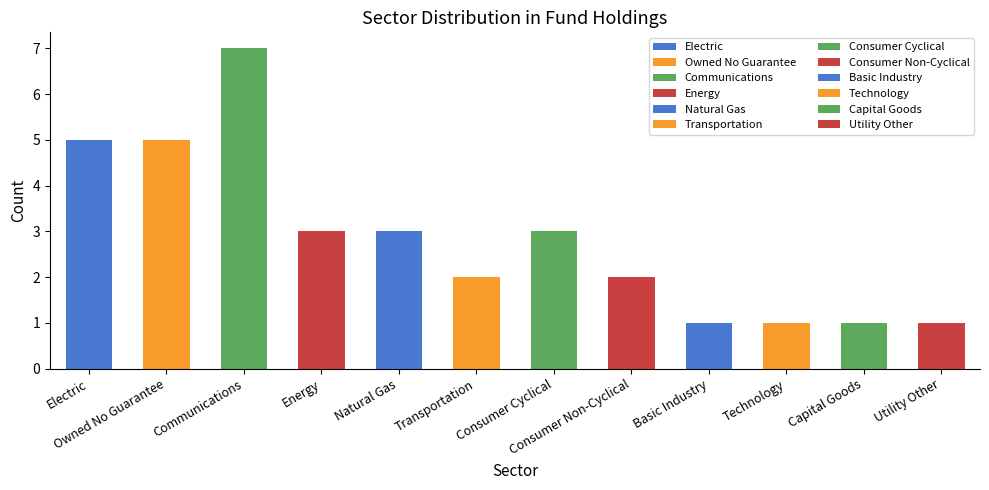

Is it true that the value at Electric is 1?

False